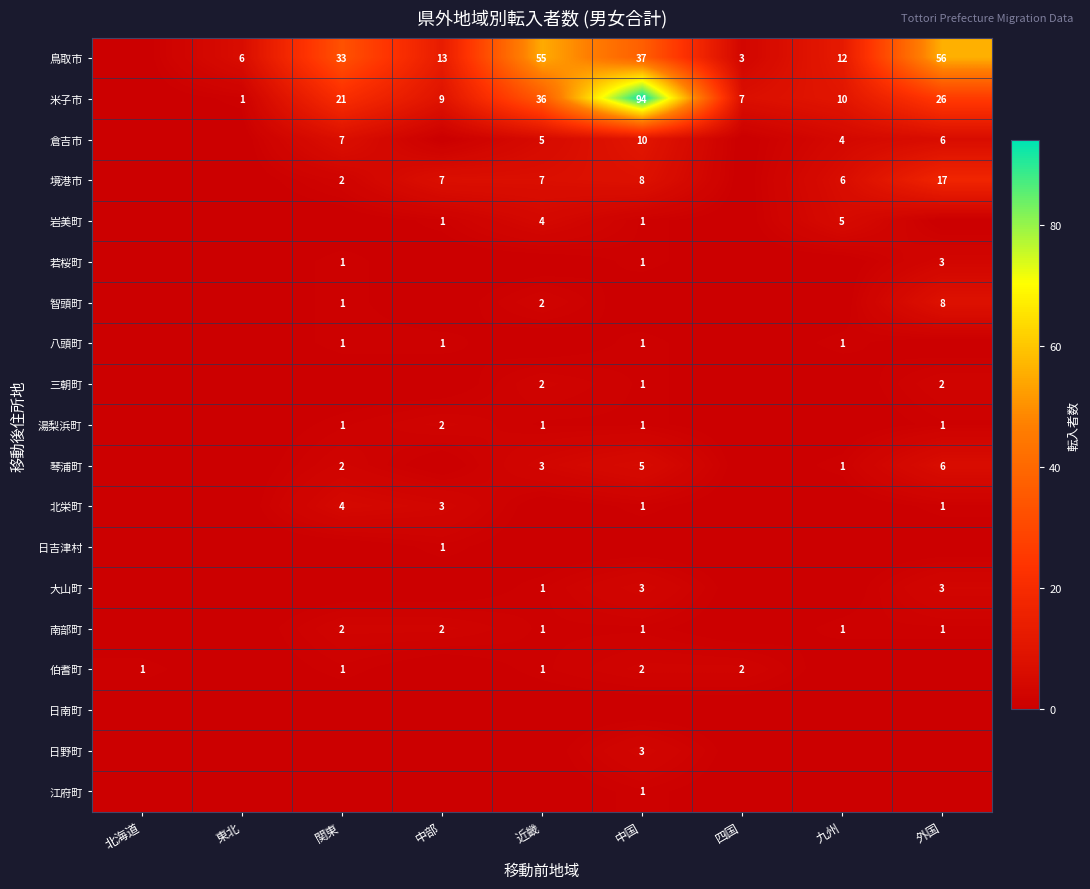

Is it true that 日吉津村 equals 1 at 中部?

True